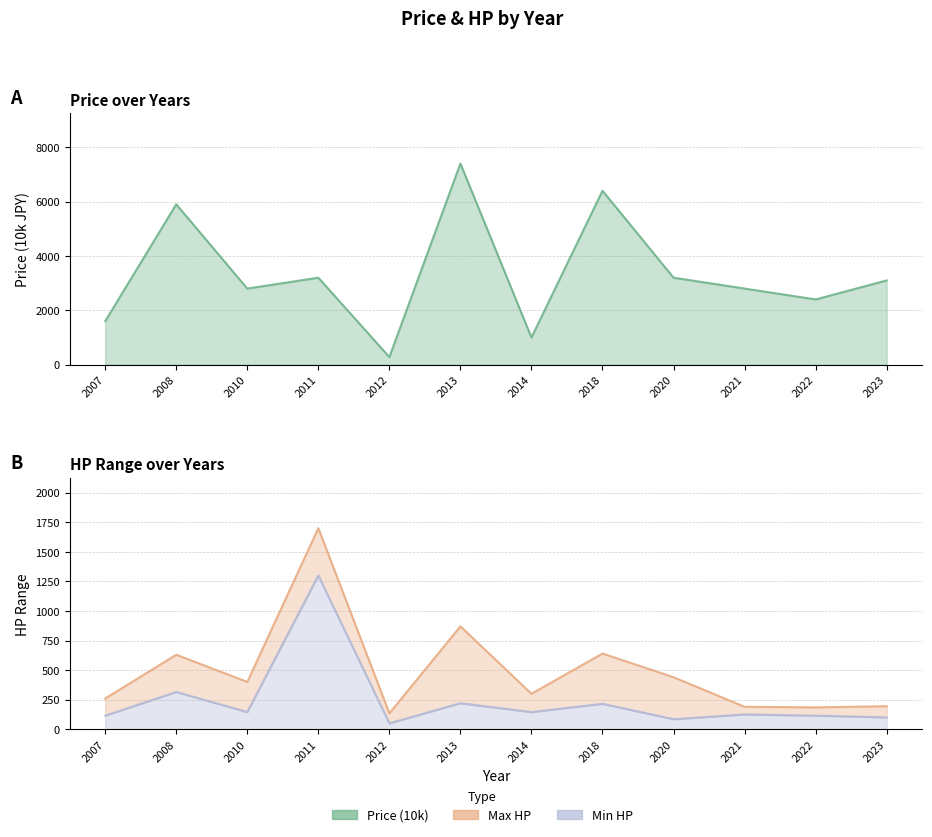

Is it true that Max HP equals 260 at 2007?

True